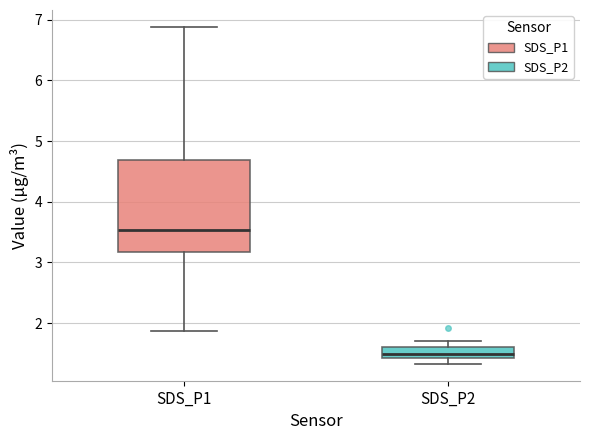

Where does the median line of the box for SDS_P1 sit on the y-axis? The values are not printed on the chart, so give them approximately, as read against the axis.

3.5